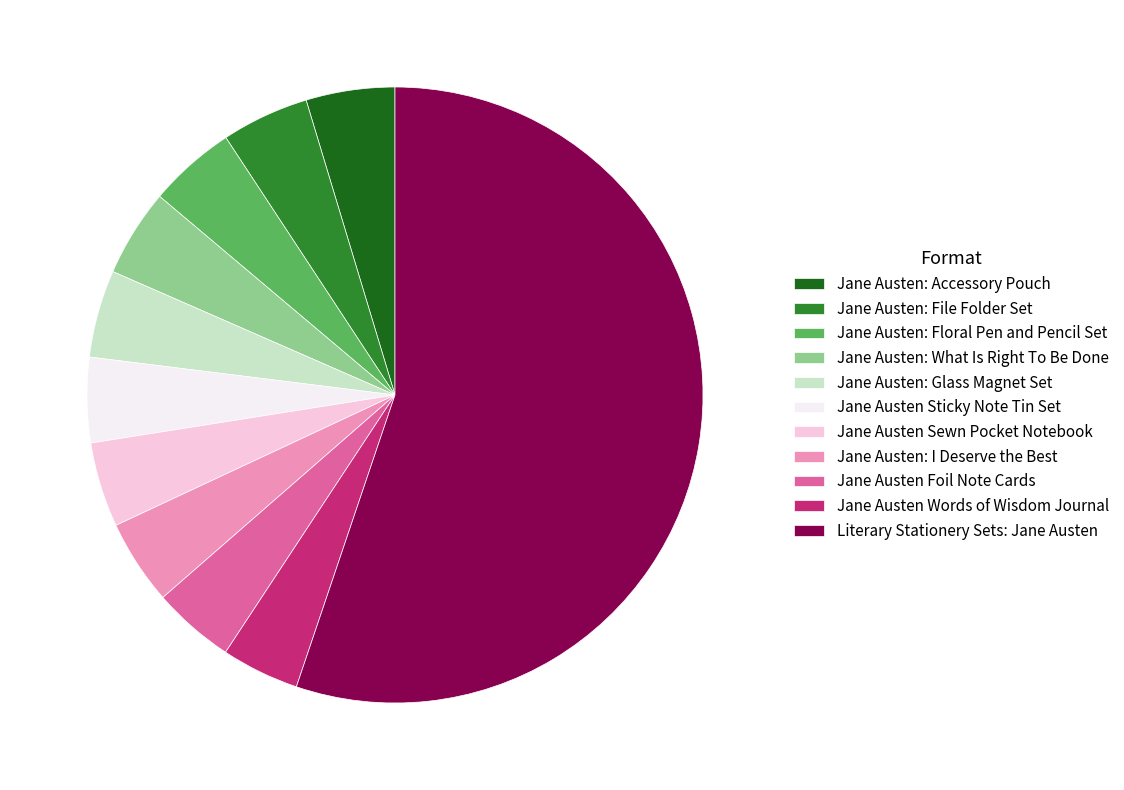

Which has a higher value, Literary Stationery Sets: Jane Austen or Jane Austen Words of Wisdom Journal?

Literary Stationery Sets: Jane Austen